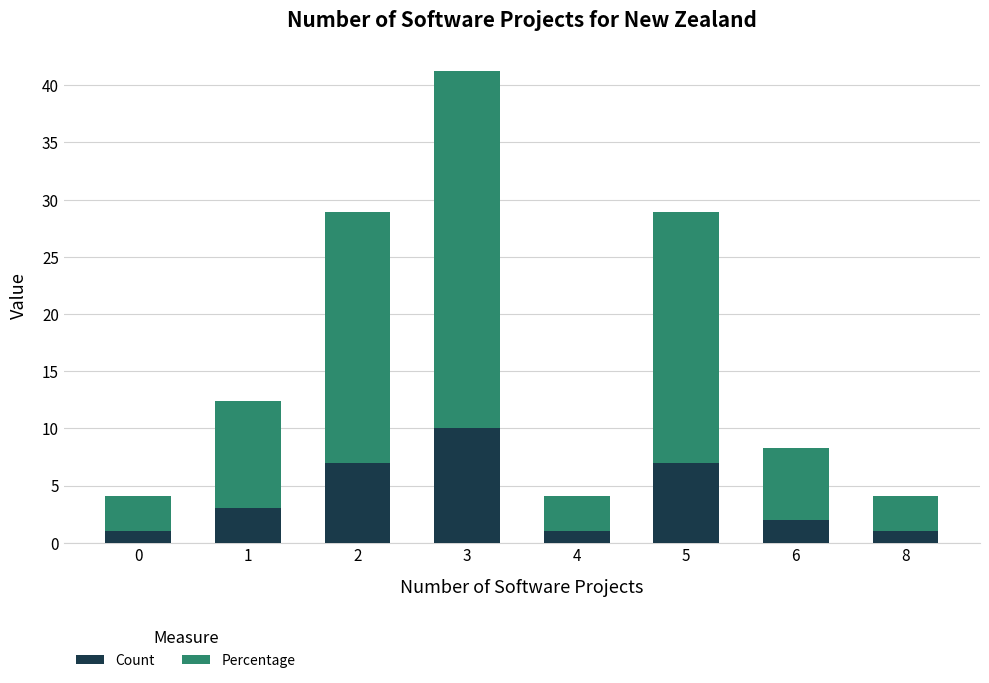

What value does the Count series have at 5?

7.0